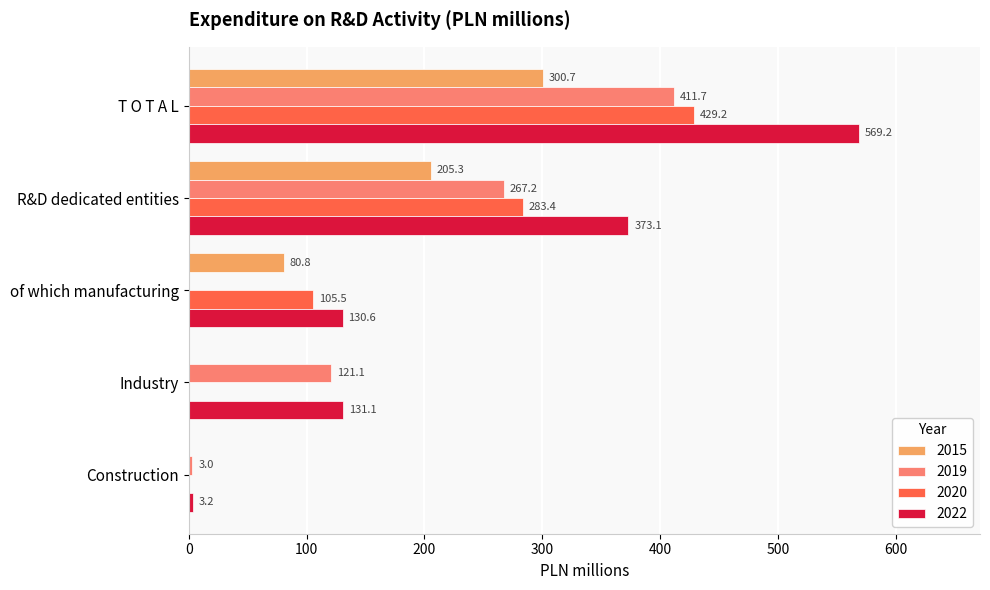

What is the highest value of the 2020 series?

429.2